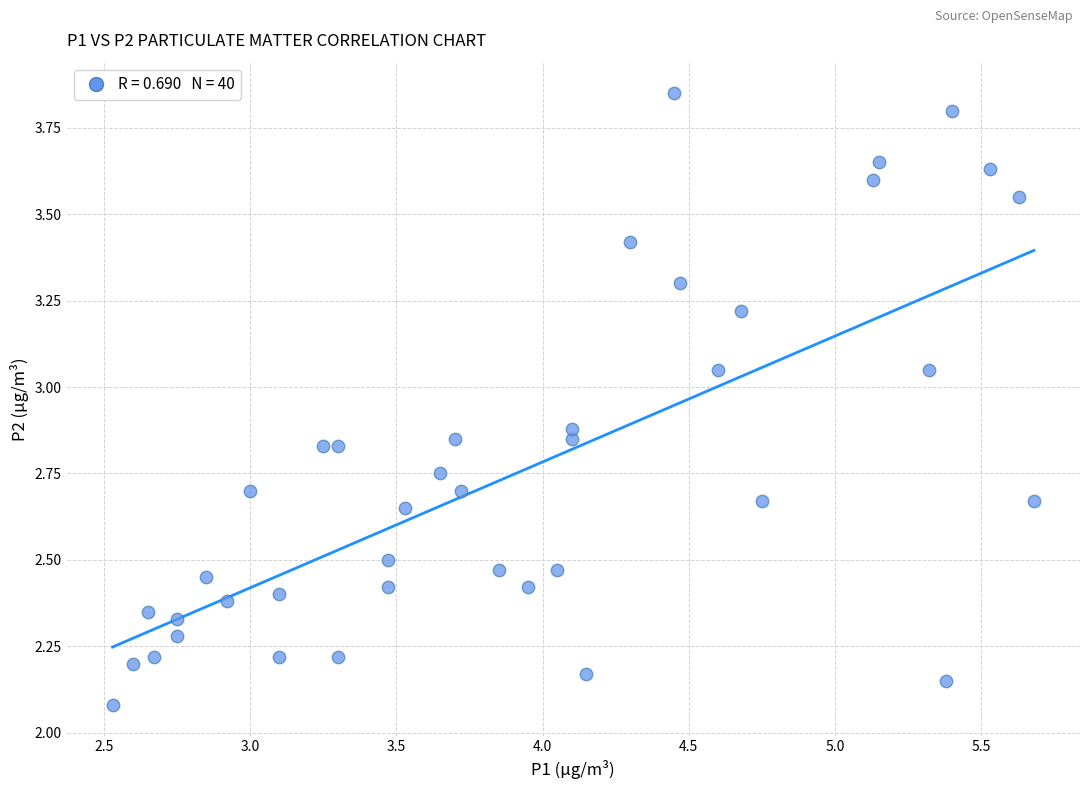

What is the range of Y values (max minus min)?

1.8